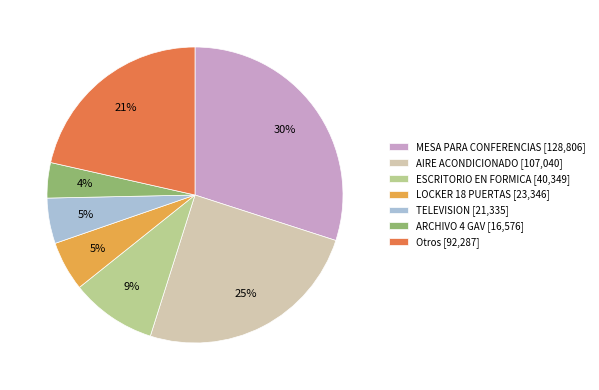

Which category has the smallest portion of the pie?

ARCHIVO 4 GAV [16,576]